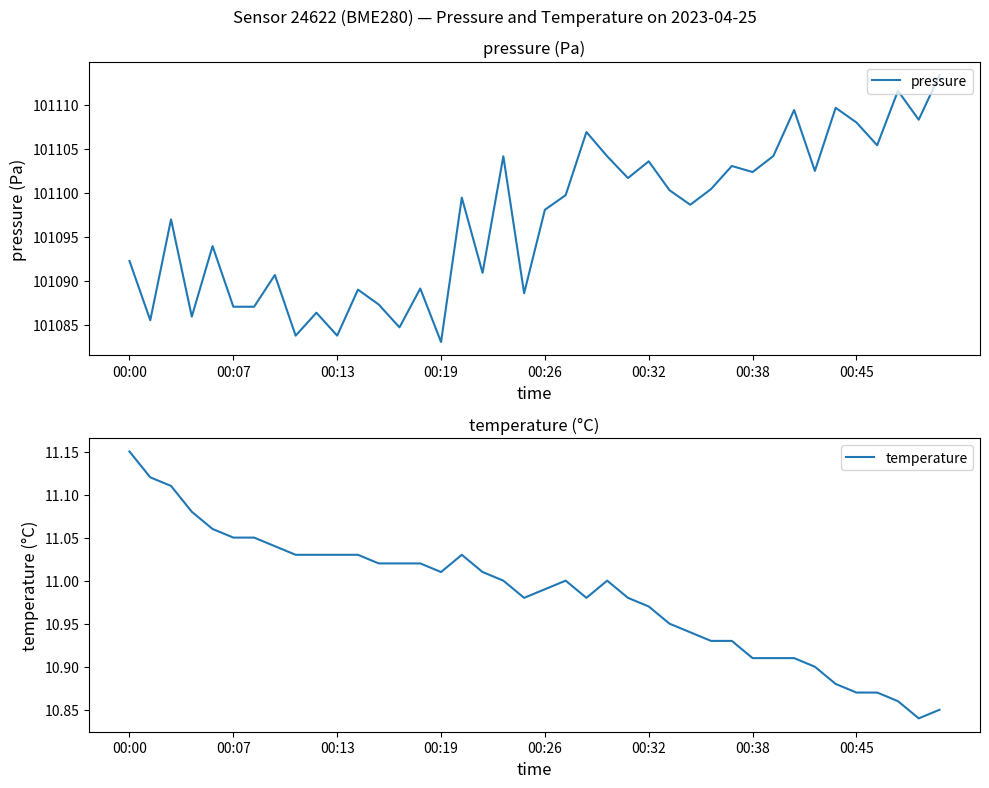

What value does the pressure series have at 00:32?

101103.6